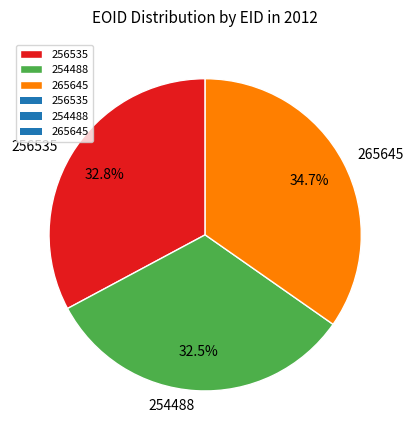

To the nearest percent, what is the average slice percentage?

33%